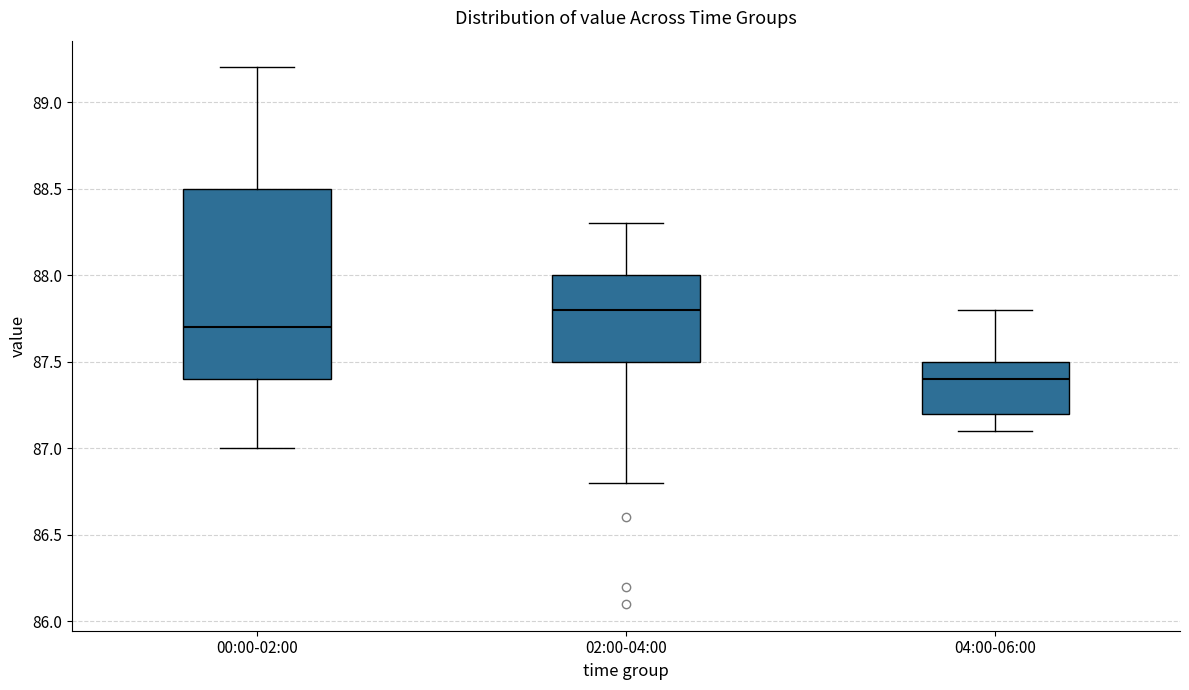

Reading left to right, transcribe this box plot: for each box, give where its median line is, the range the box spans, and where its two whiskers end, as read against the y-axis. The values are not printed on the chart, so give them approximately, as read against the axis.

00:00-02:00: median 87.7, box 87.4 to 88.5, whiskers 87.0 to 89.2
02:00-04:00: median 87.8, box 87.5 to 88.0, whiskers 86.8 to 88.3
04:00-06:00: median 87.4, box 87.2 to 87.5, whiskers 87.1 to 87.8